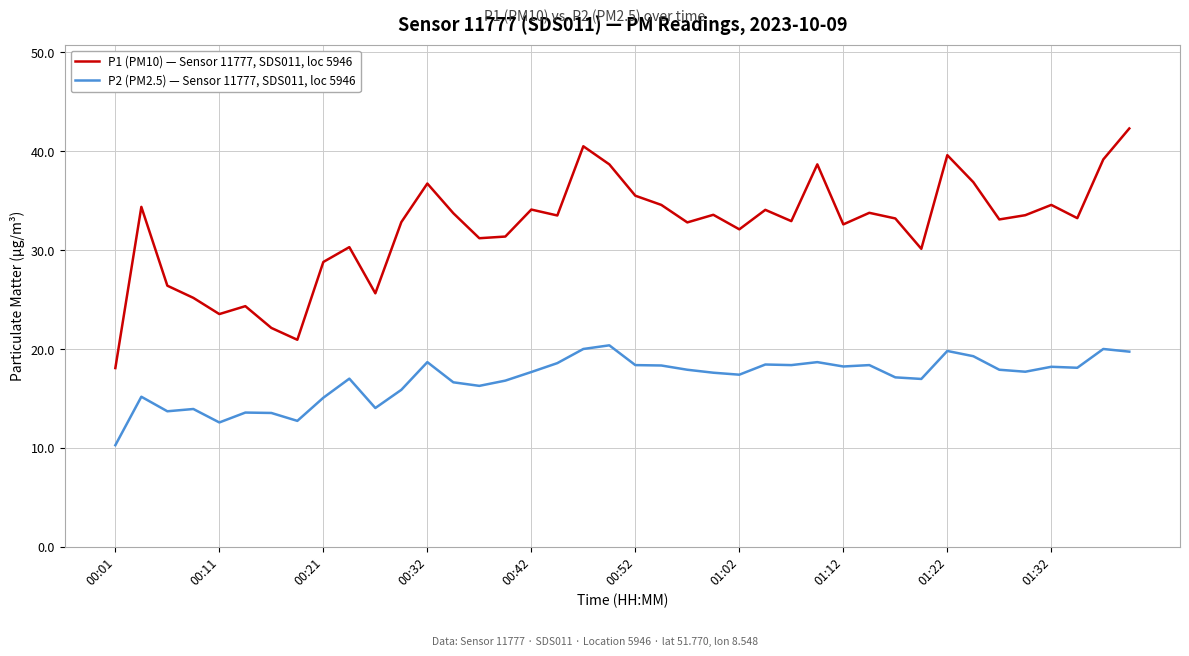

Rank the series by their maximum value, from highest to lowest.

P1 (PM10) — Sensor 11777, SDS011, loc 5946, P2 (PM2.5) — Sensor 11777, SDS011, loc 5946